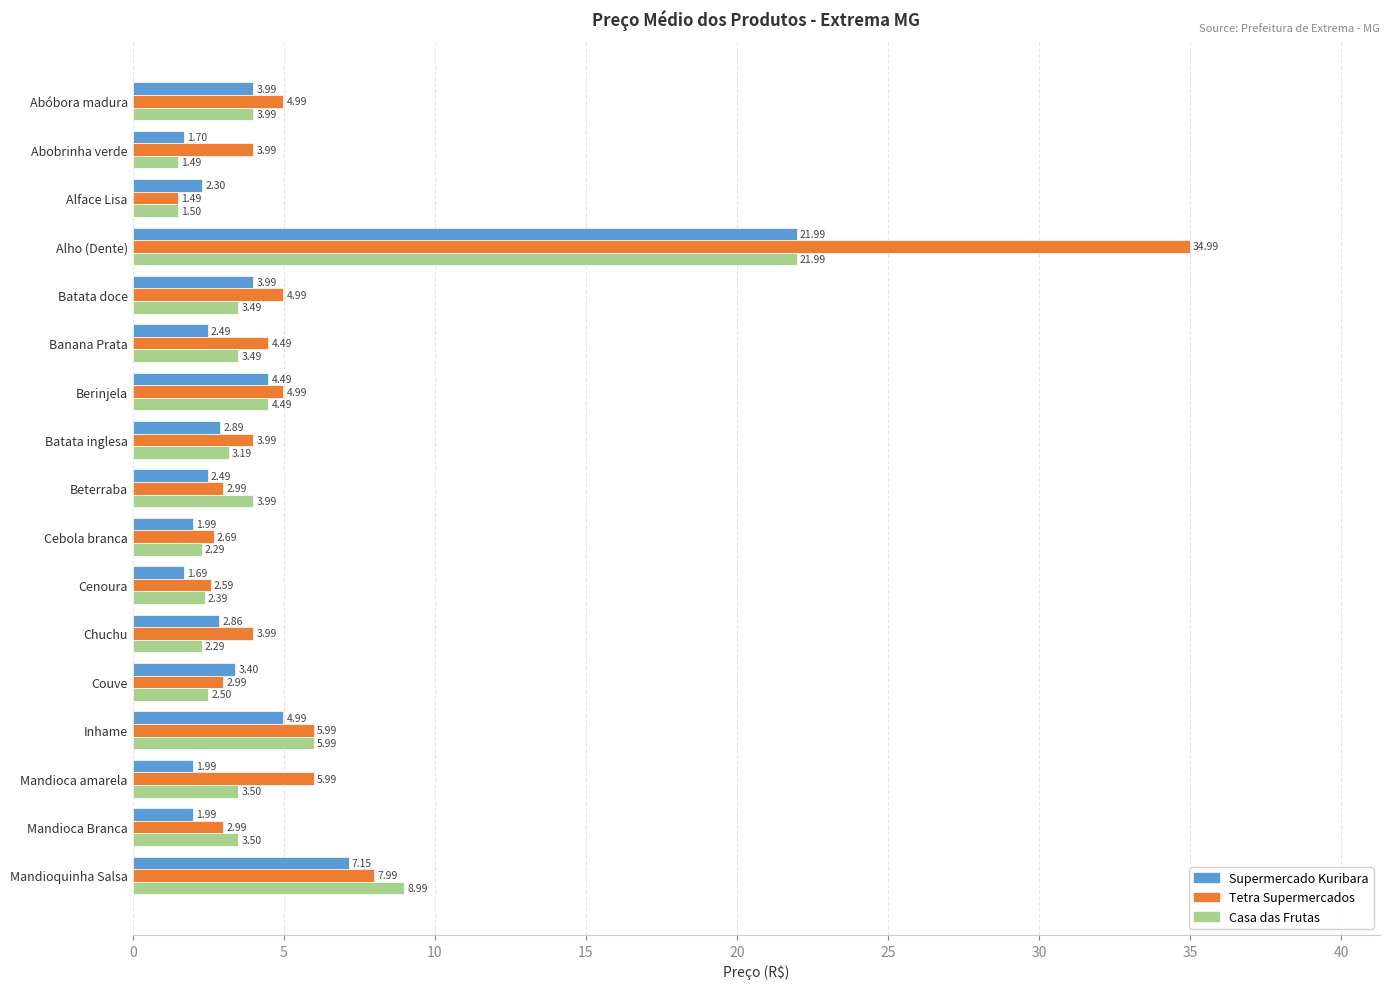

What is the difference between the second highest and minimum values in the Casa das Frutas series?

7.5